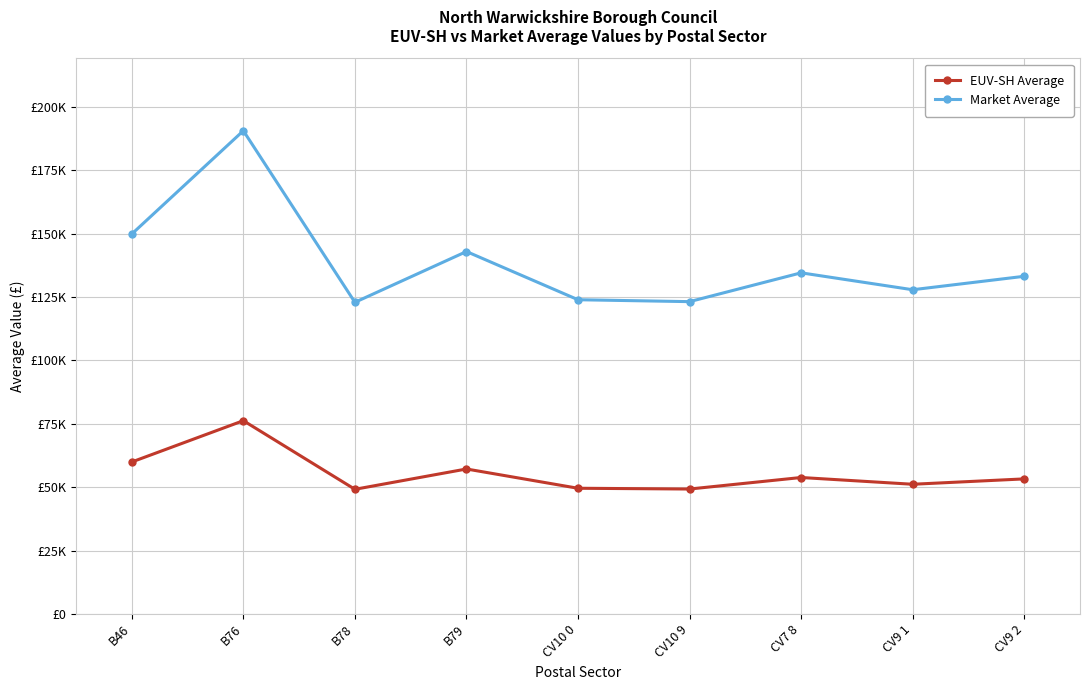

At which category does Market Average reach its first local peak?

B76